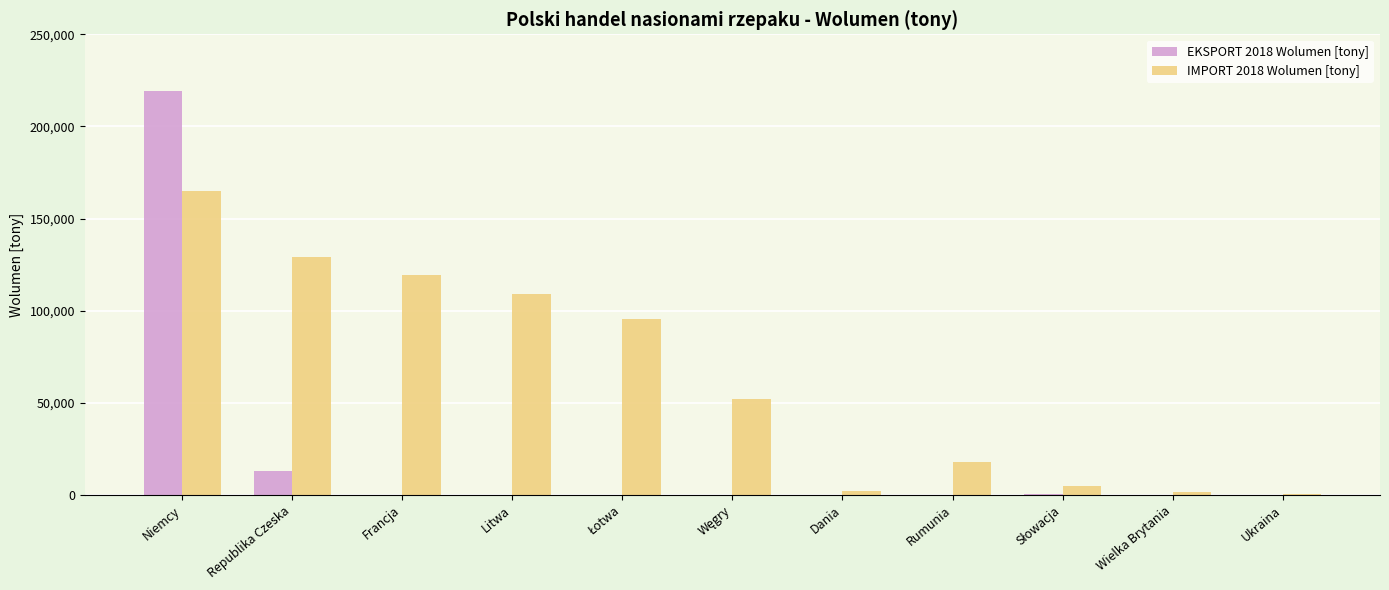

Which series has the largest total across all categories?

IMPORT 2018 Wolumen [tony]